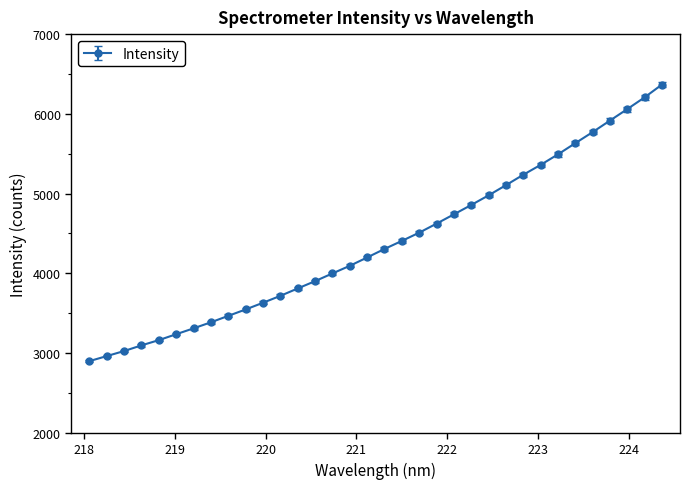

What is the maximum value shown in the chart?

6366.2